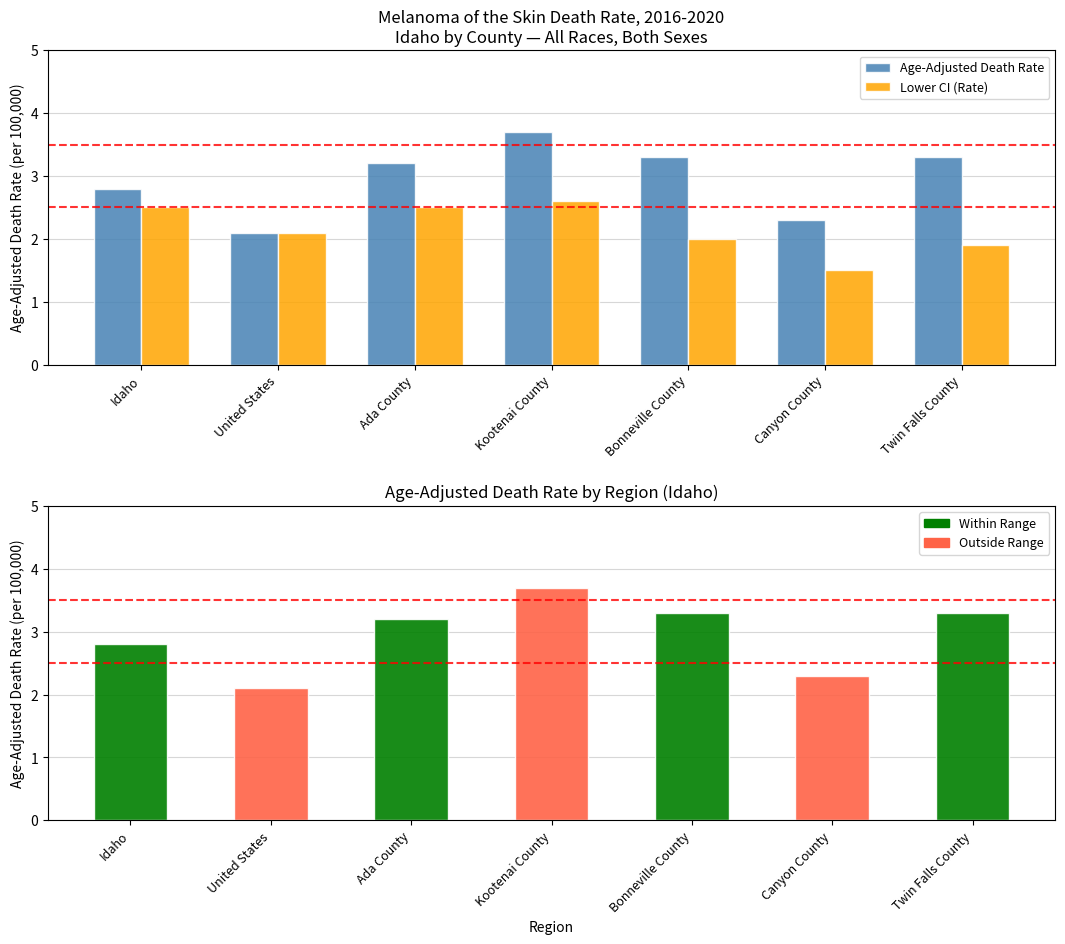

At how many categories does at least one series exceed 3?

4